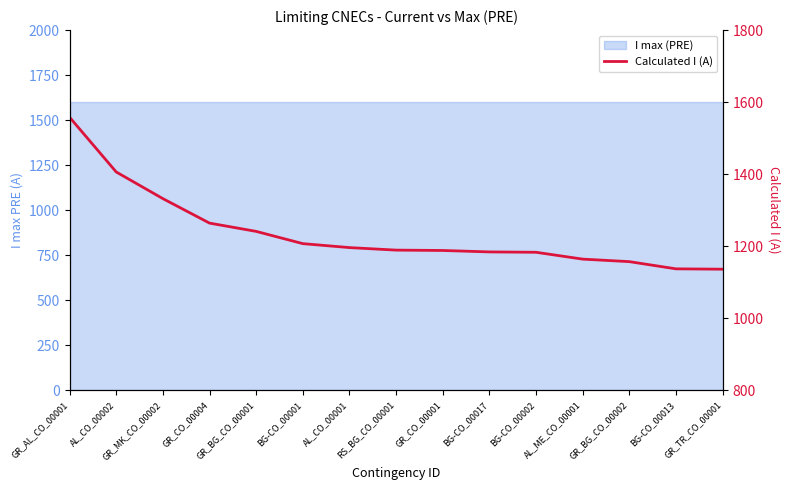

Rank the categories by value from highest to lowest.

GR_AL_CO_00001, AL_CO_00002, GR_MK_CO_00002, GR_CO_00004, GR_BG_CO_00001, BG-CO_00001, AL_CO_00001, RS_BG_CO_00001, GR_CO_00001, BG-CO_00017, BG-CO_00002, AL_ME_CO_00001, GR_BG_CO_00002, BG-CO_00013, GR_TR_CO_00001